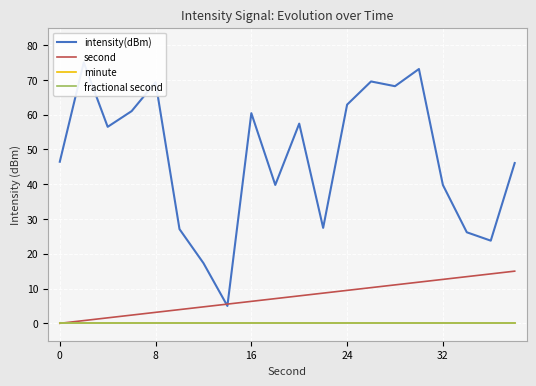

The value of intensity(dBm) at 16 is 15.1. True or false?

False